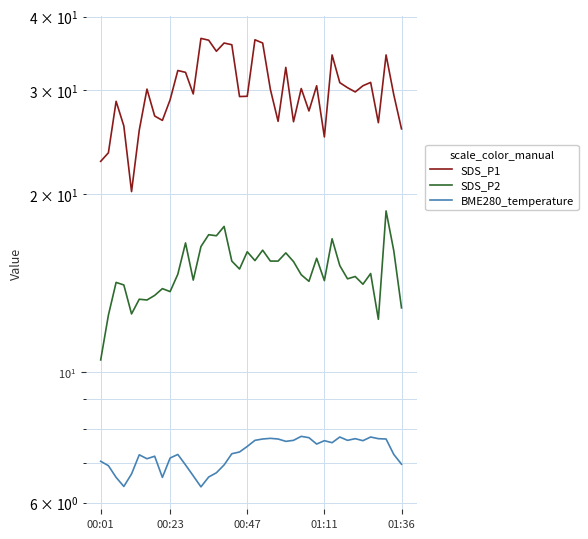

True or false: SDS_P2 and SDS_P1 cross at least once.

False